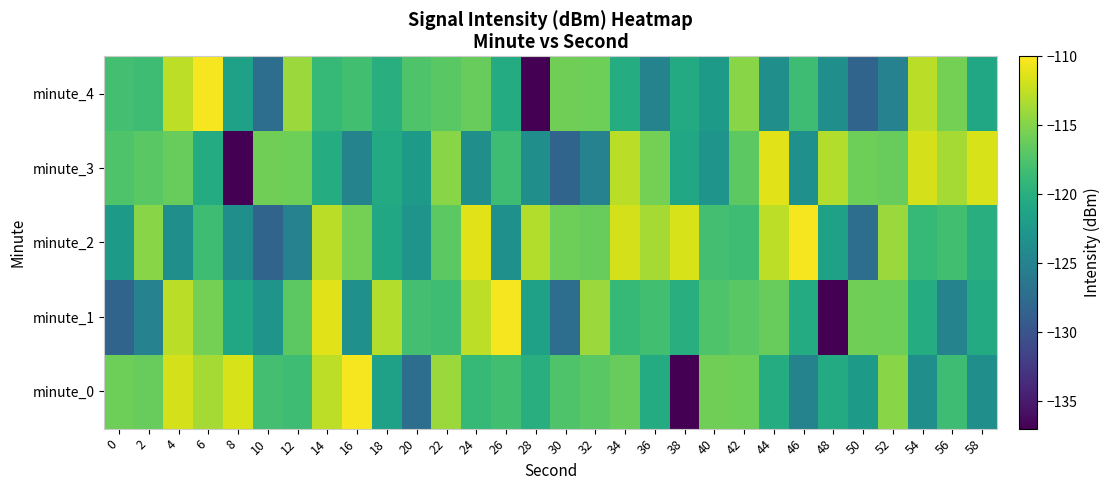

Rank the series at 26 from highest to lowest value.

minute_1, minute_0, minute_3, minute_4, minute_2